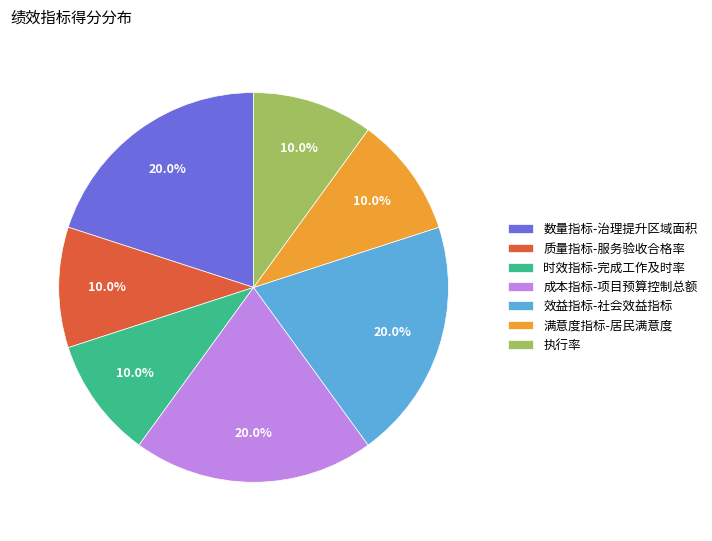

What is the ratio of the value at 满意度指标-居民满意度 to the value at 执行率?

1.0